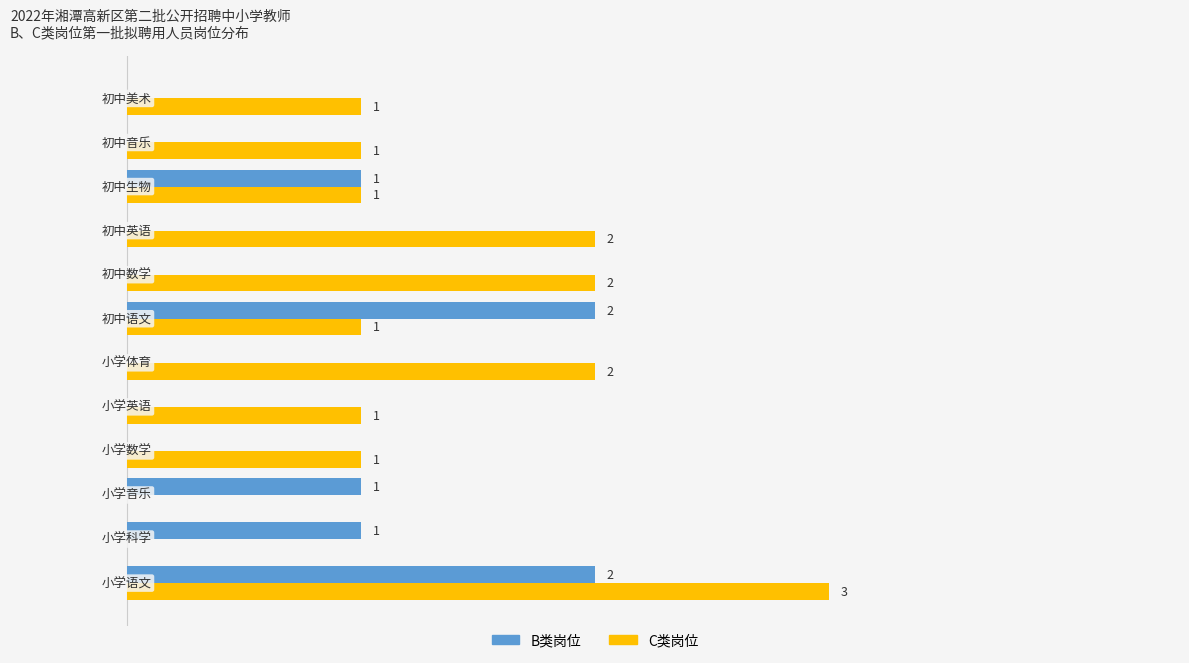

Which series has the largest total across all categories?

C类岗位